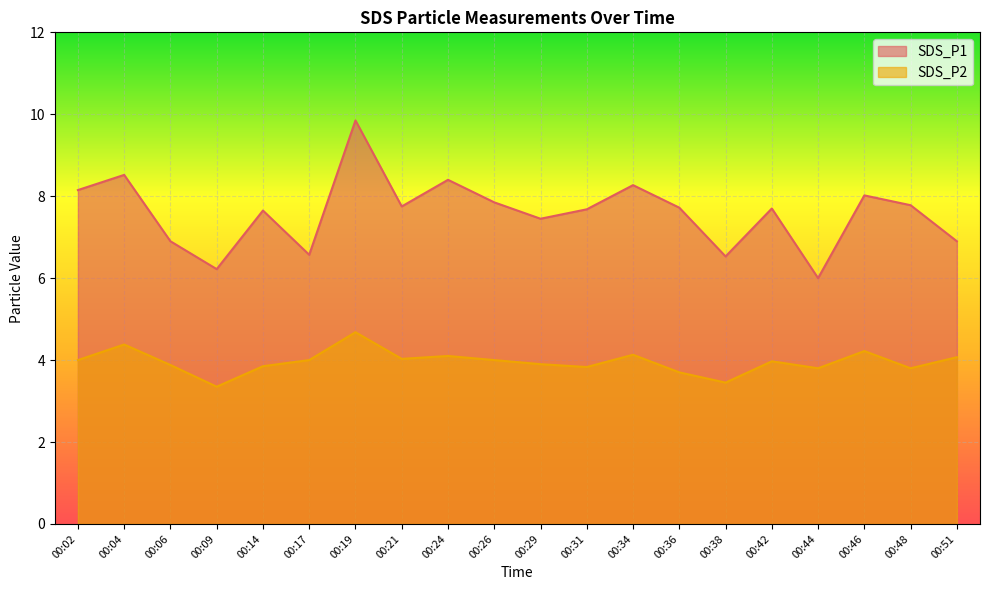

What is the total value across all series at 00:46?

12.2